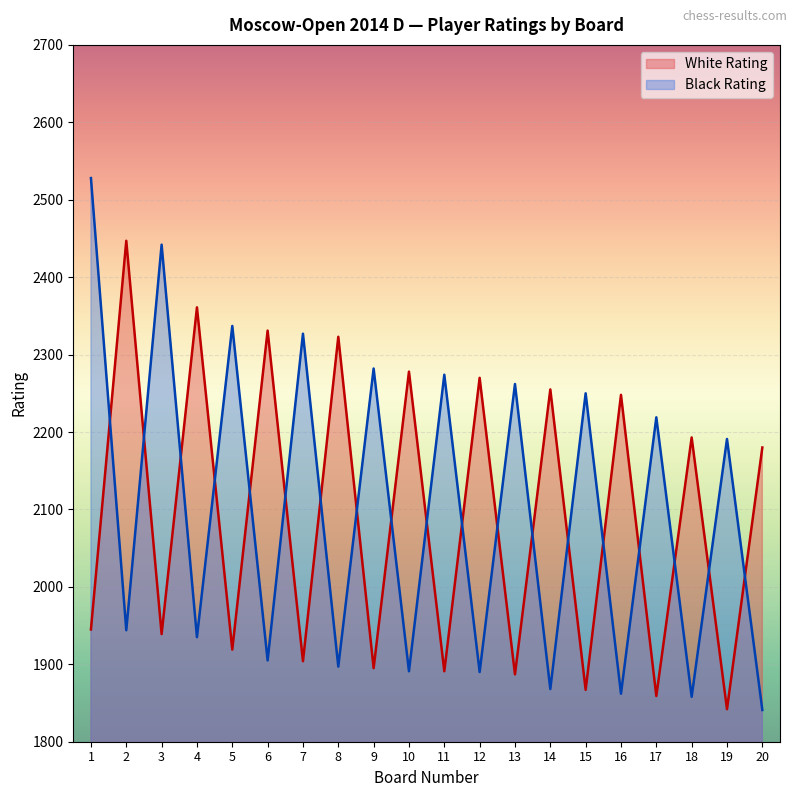

The value of Black Rating at 20 is 2628. True or false?

False